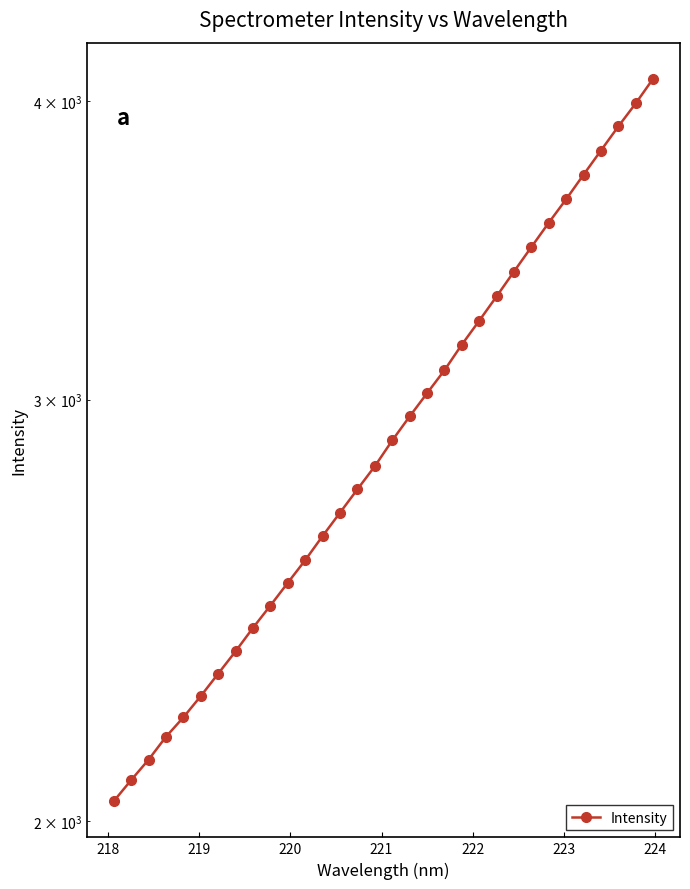

Reading right to left, what are all the values shown in this chart?

4086.0	3990.0	3902.6	3813.2	3725.4	3638.6	3557.2	3474.9	3394.0	3313.8	3237.0	3163.3	3086.2	3018.7	2952.0	2884.6	2814.0	2752.2	2691.0	2631.2	2570.7	2515.3	2460.8	2408.5	2354.7	2304.5	2255.3	2209.6	2168.6	2121.3	2080.0	2038.2